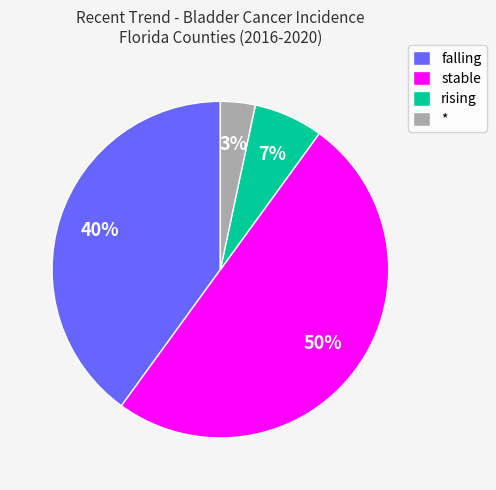

The rising slice represents 12% of the pie. True or false?

False